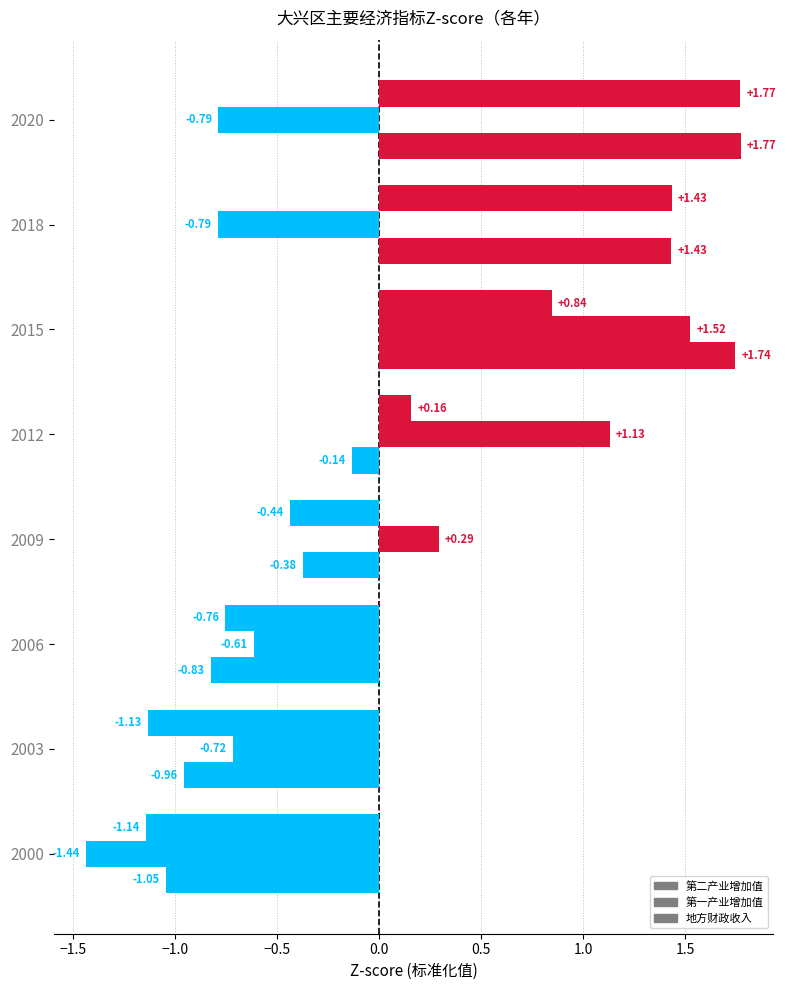

How many data points in 第一产业增加值 are above 0?

3